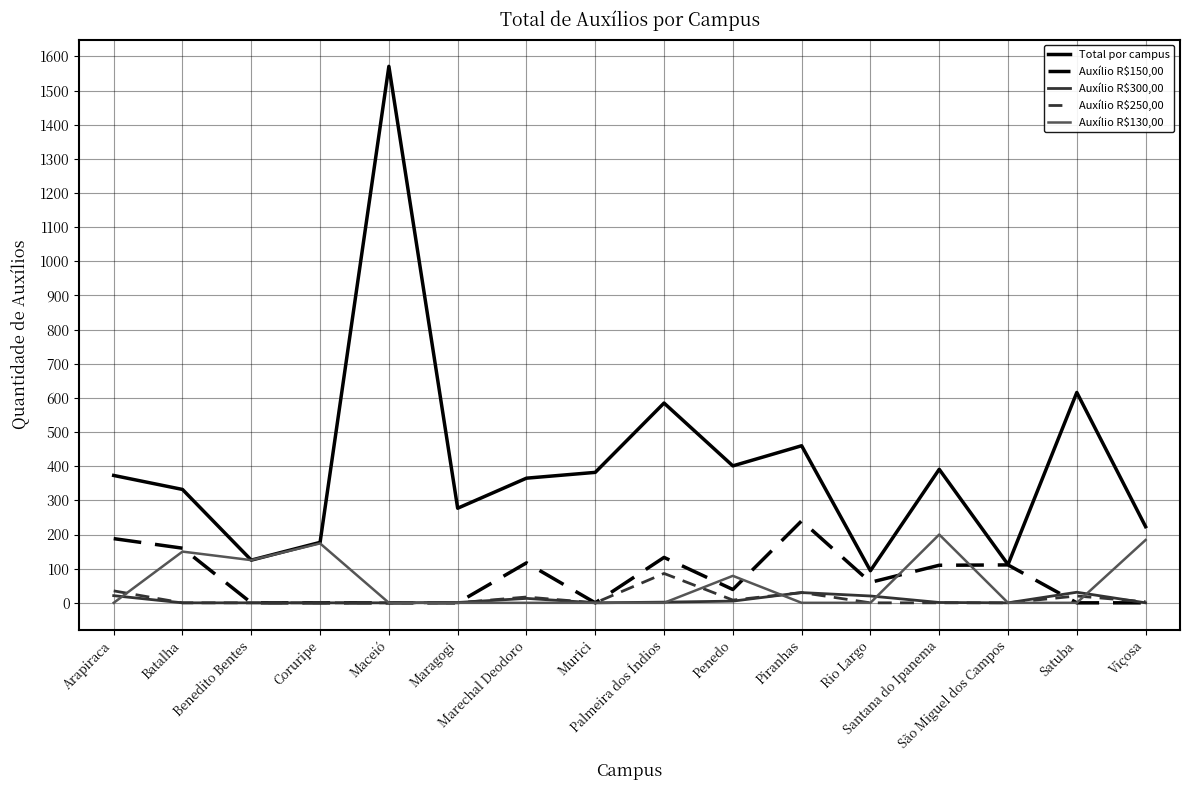

The Auxílio R$250,00 series shows 20 at Satuba. True or false?

True